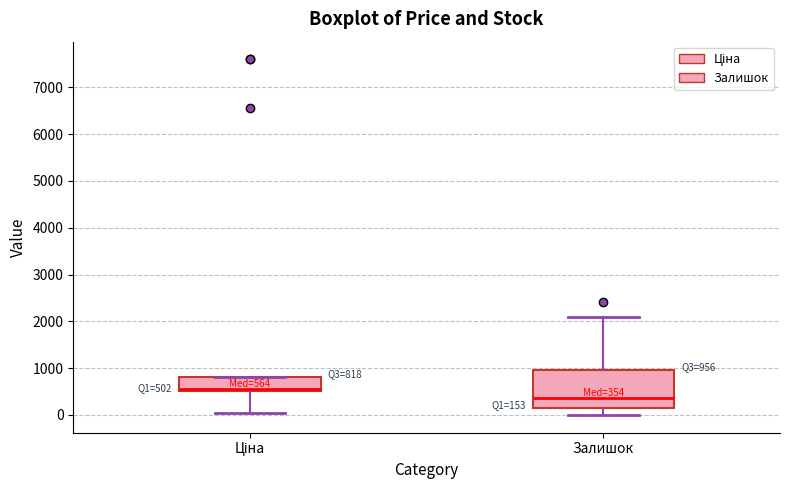

Which box's median line is the highest?

Ціна